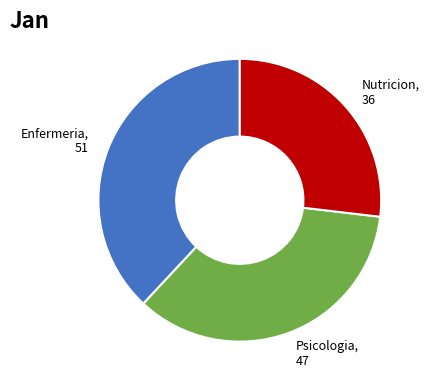

Is there any slice that represents more than half of the pie?

No